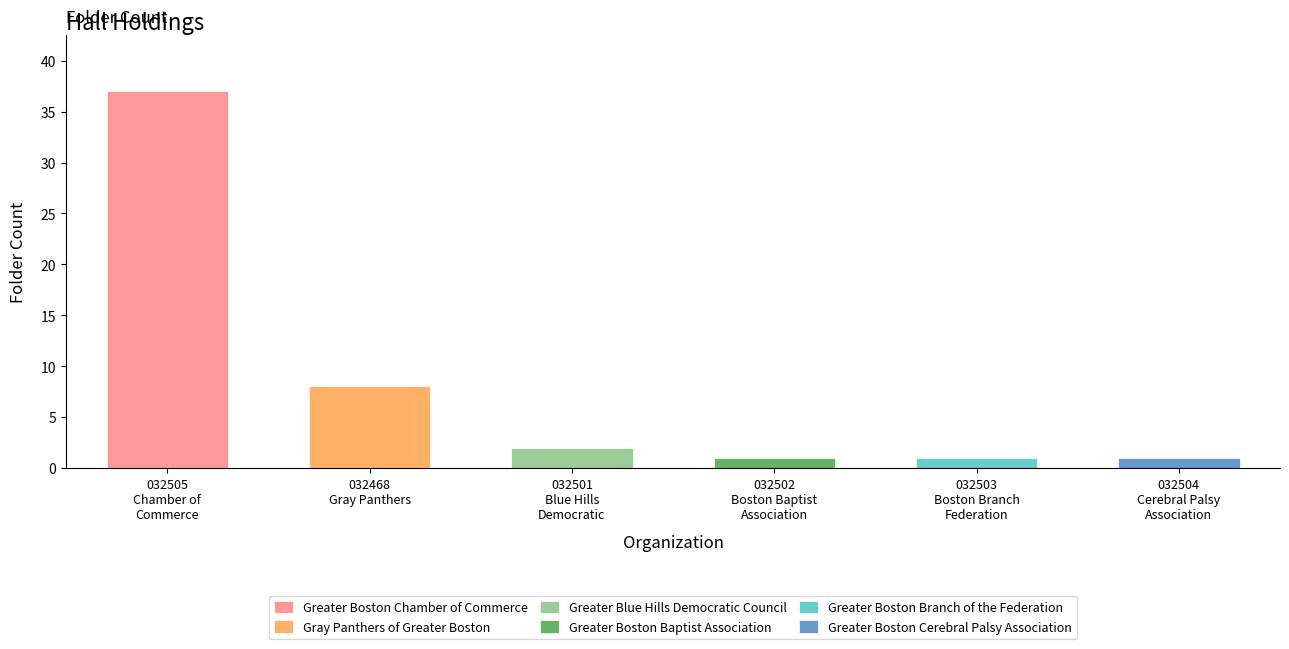

Count the number of data series in this chart.

1